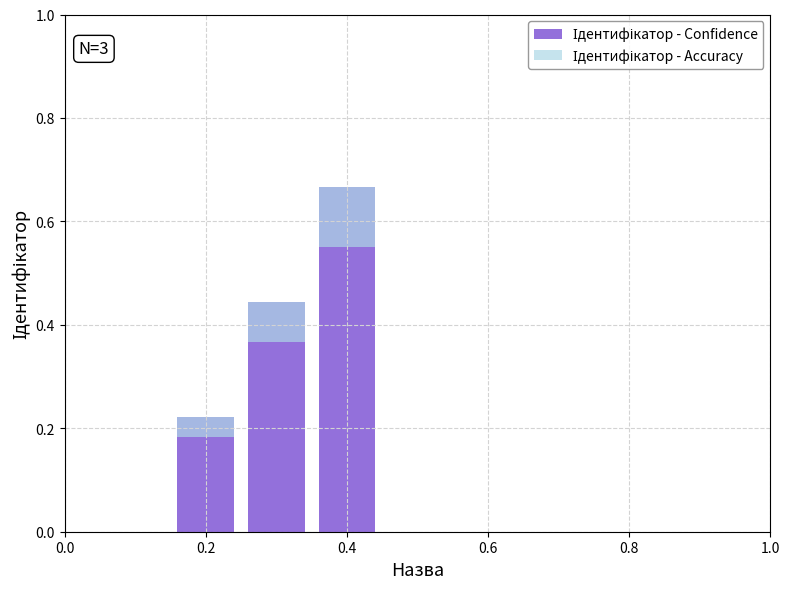

How many groups of bars are there?

3